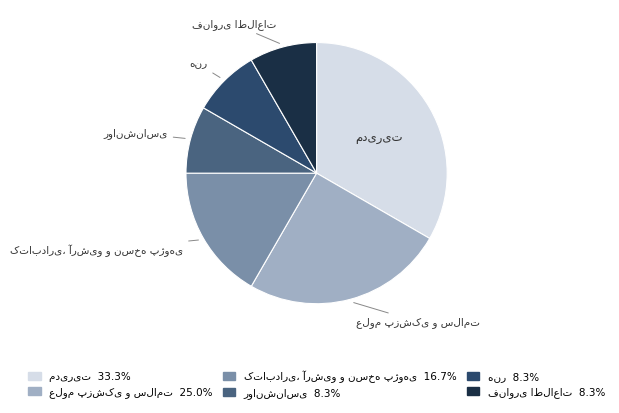

Is there a majority slice in this chart?

No